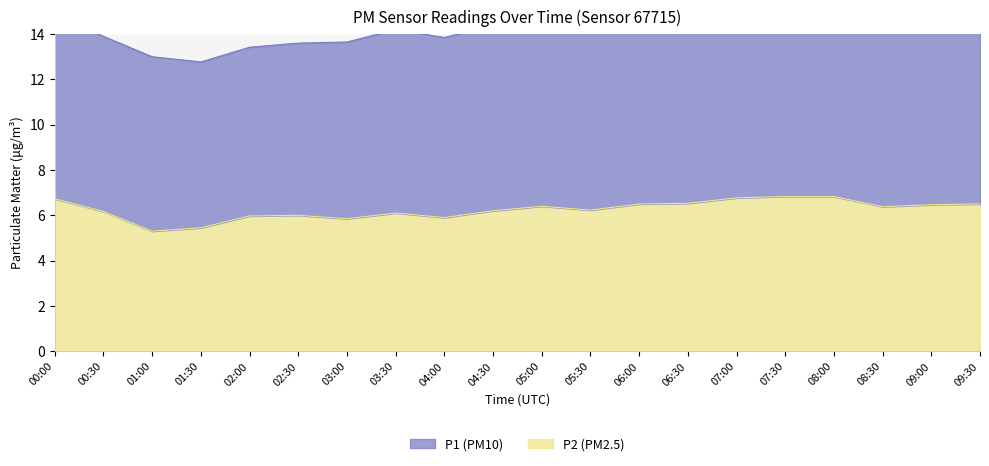

What is the smallest value displayed?

5.3